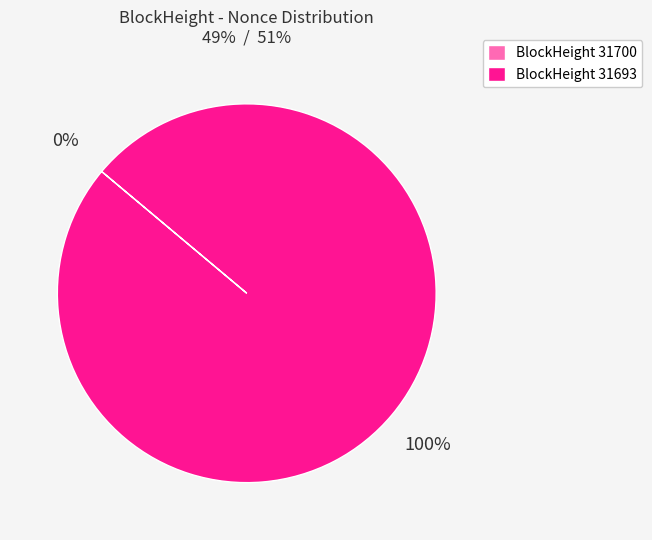

To the nearest percent, what is the average slice percentage?

50%